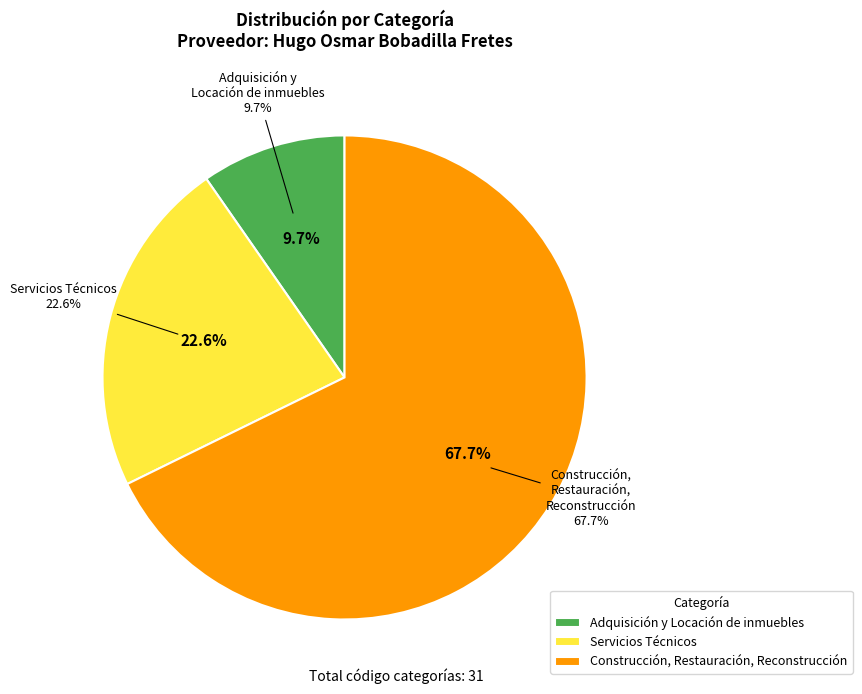

To the nearest percent, what is the combined percentage of Servicios Técnicos and Construcción, Restauración, Reconstrucción?

90%